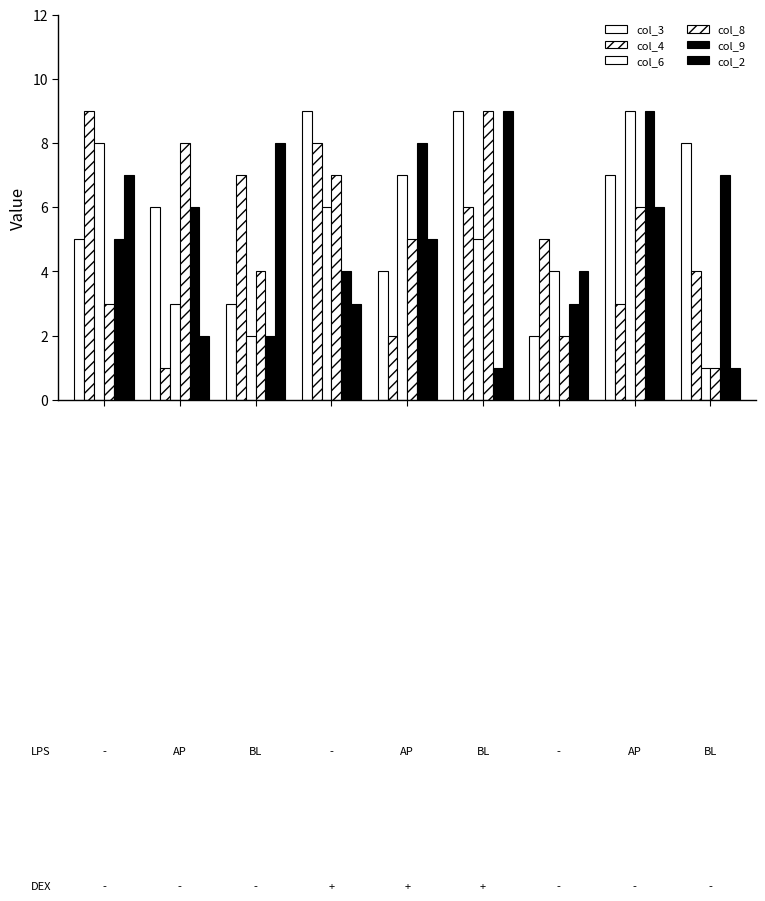

How many values in the col_8 series are below 5?

4